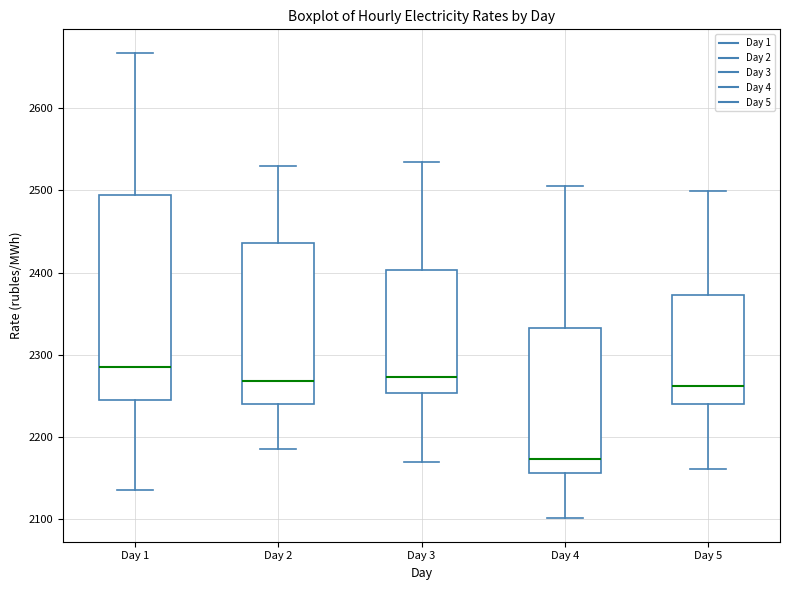

Reading left to right, transcribe this box plot: for each box, give where its median line is, the range the box spans, and where its two whiskers end, as read against the y-axis. The values are not printed on the chart, so give them approximately, as read against the axis.

Day 1: median 2290, box 2250 to 2490, whiskers 2140 to 2670
Day 2: median 2270, box 2240 to 2440, whiskers 2190 to 2530
Day 3: median 2270, box 2250 to 2400, whiskers 2170 to 2530
Day 4: median 2170, box 2160 to 2330, whiskers 2100 to 2510
Day 5: median 2260, box 2240 to 2370, whiskers 2160 to 2500